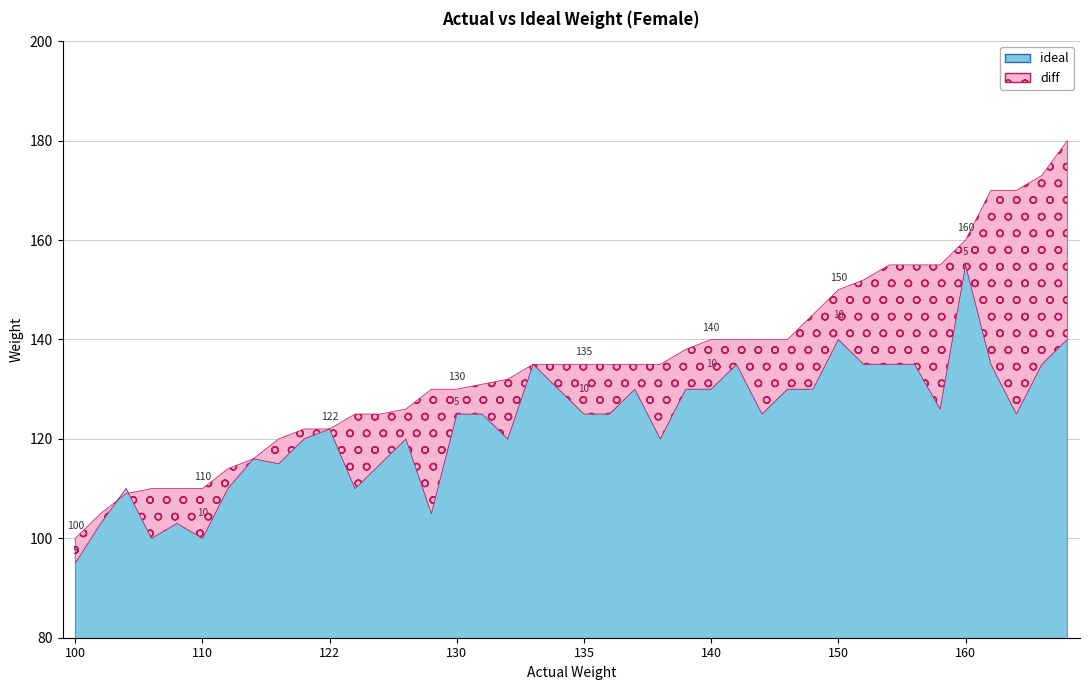

At which label is diff closest to 22?

155